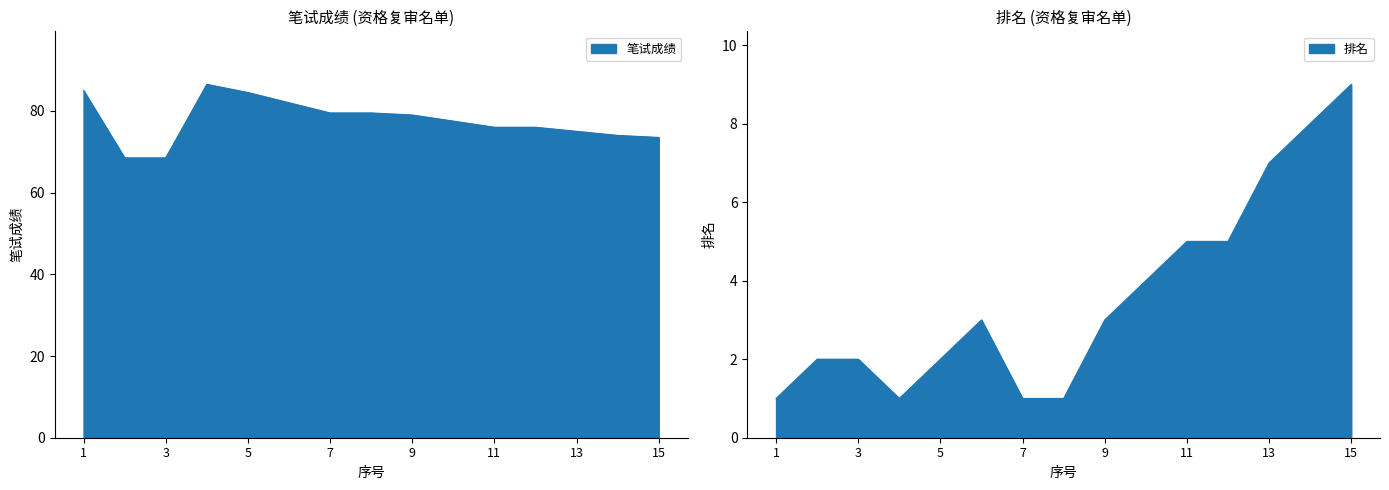

True or false: 排名 and 笔试成绩 intersect in this chart.

False